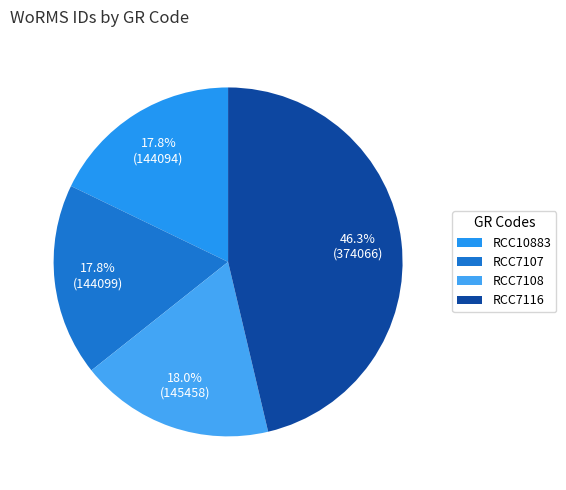

What is the largest slice in the pie chart?

RCC7116